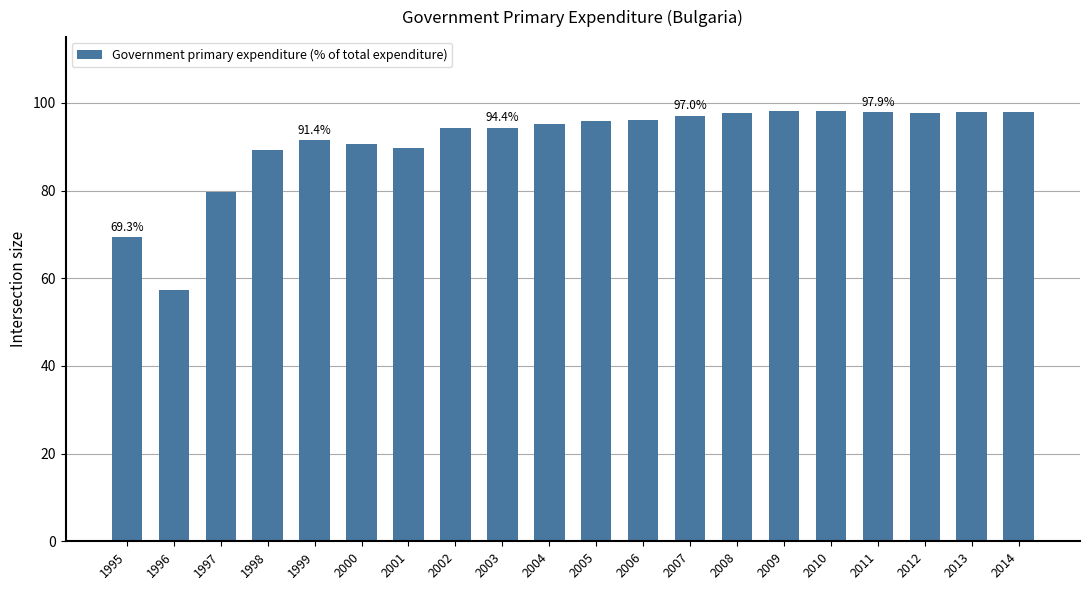

What is the average value?

91.3